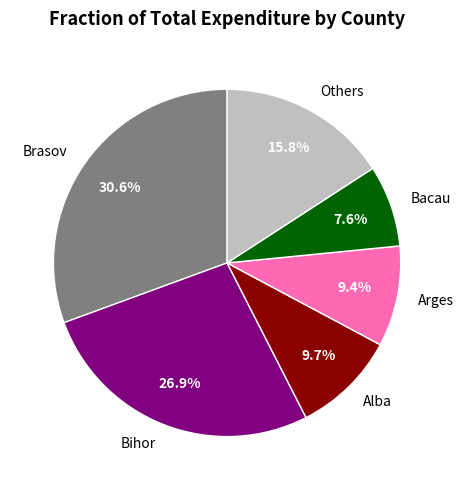

What percentage is the Brasov slice, to the nearest percent?

31%